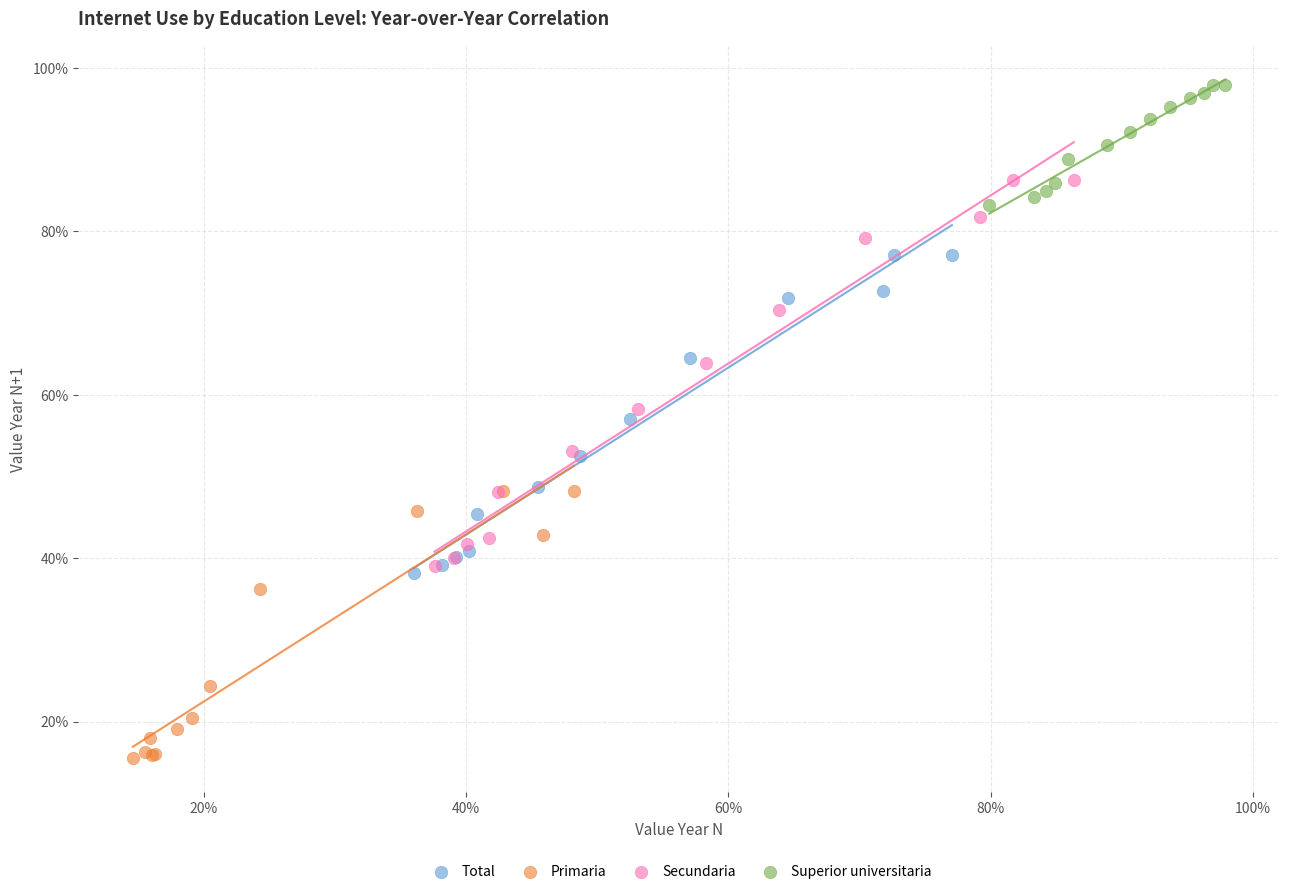

Which series reaches the maximum Y coordinate?

Superior universitaria